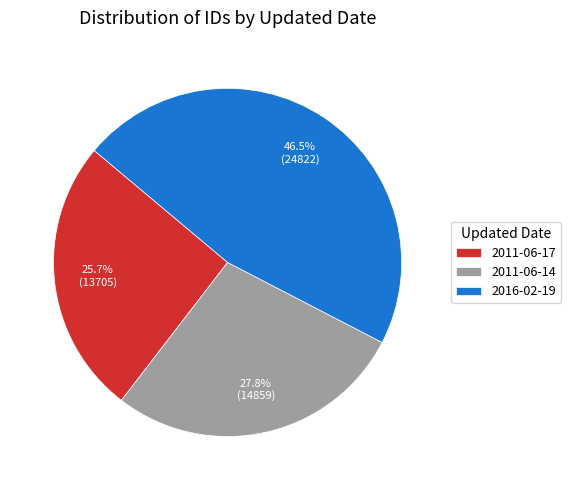

How many segments does this pie chart have?

3